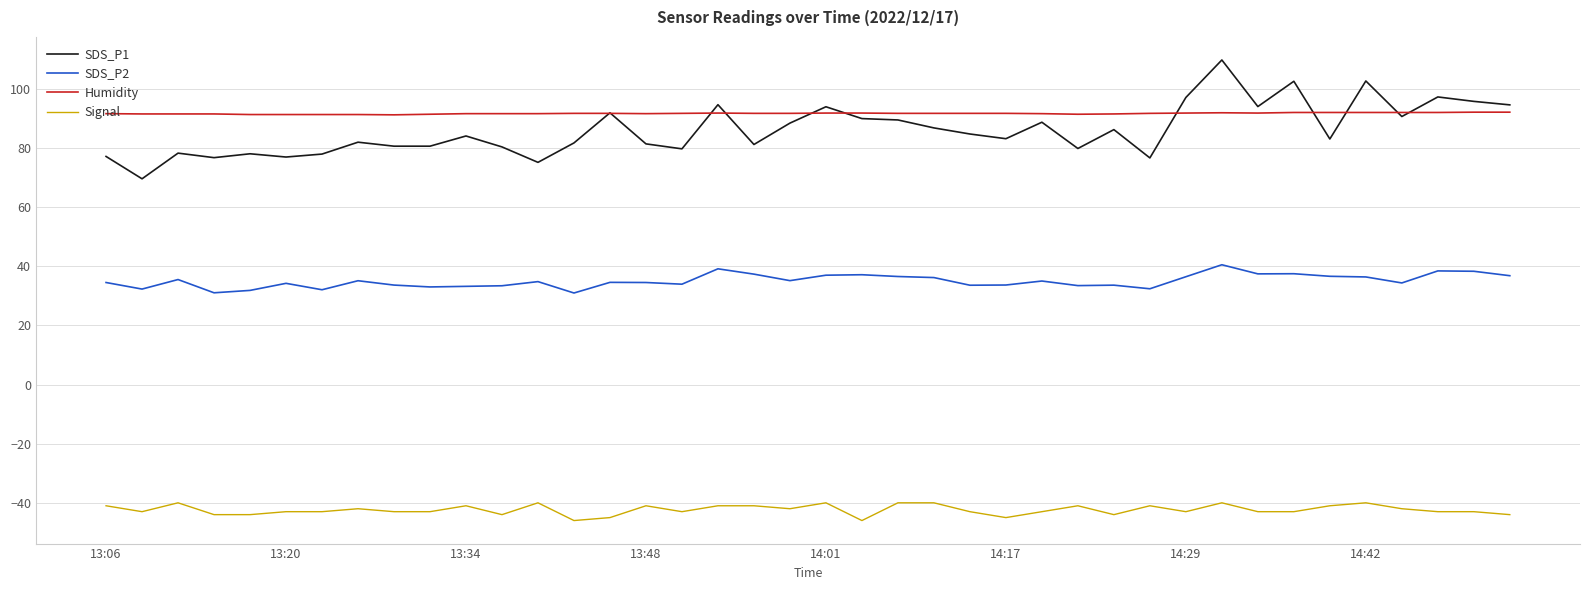

What is the maximum value for SDS_P1?

109.8